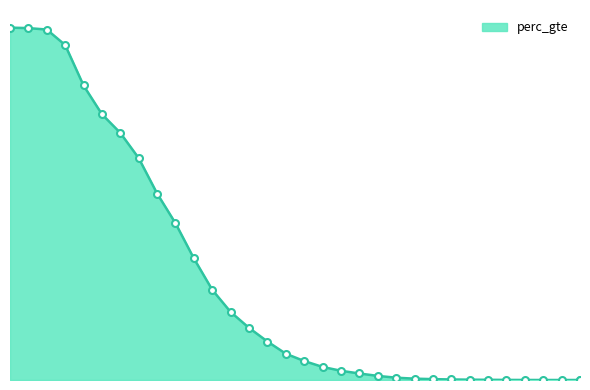

Reading left to right, list all the values displayed in this chart.

1=1.0	2=1.0	3=1.0	4=1.0	5=0.8	6=0.8	7=0.7	8=0.6	9=0.5	10=0.4	11=0.3	12=0.3	13=0.2	14=0.1	15=0.1	16=0.1	17=0.1	18=0.0	19=0.0	20=0.0	21=0.0	22=0.0	23=0.0	24=0.0	25=0.0	26=0.0	27=0.0	28=0.0	29=0.0	30=0.0	31=0.0	32=0.0	32=0.0